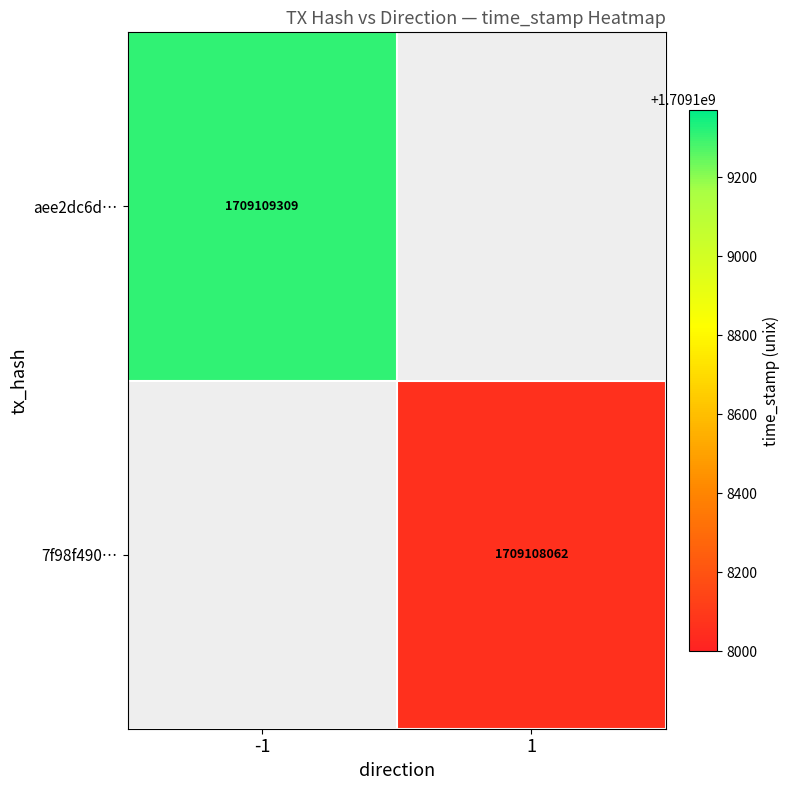

Is the value of aee2dc6d1bd714fa886c8461fb83ca572f7302b at 0 greater than the value of 7f98f49095ffb463a7a71b8739d7fac017a72ce at 0?

No